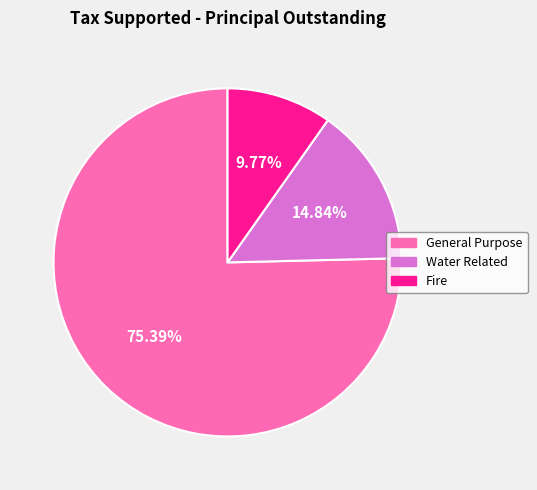

What percentage is the General Purpose slice, to the nearest percent?

75%